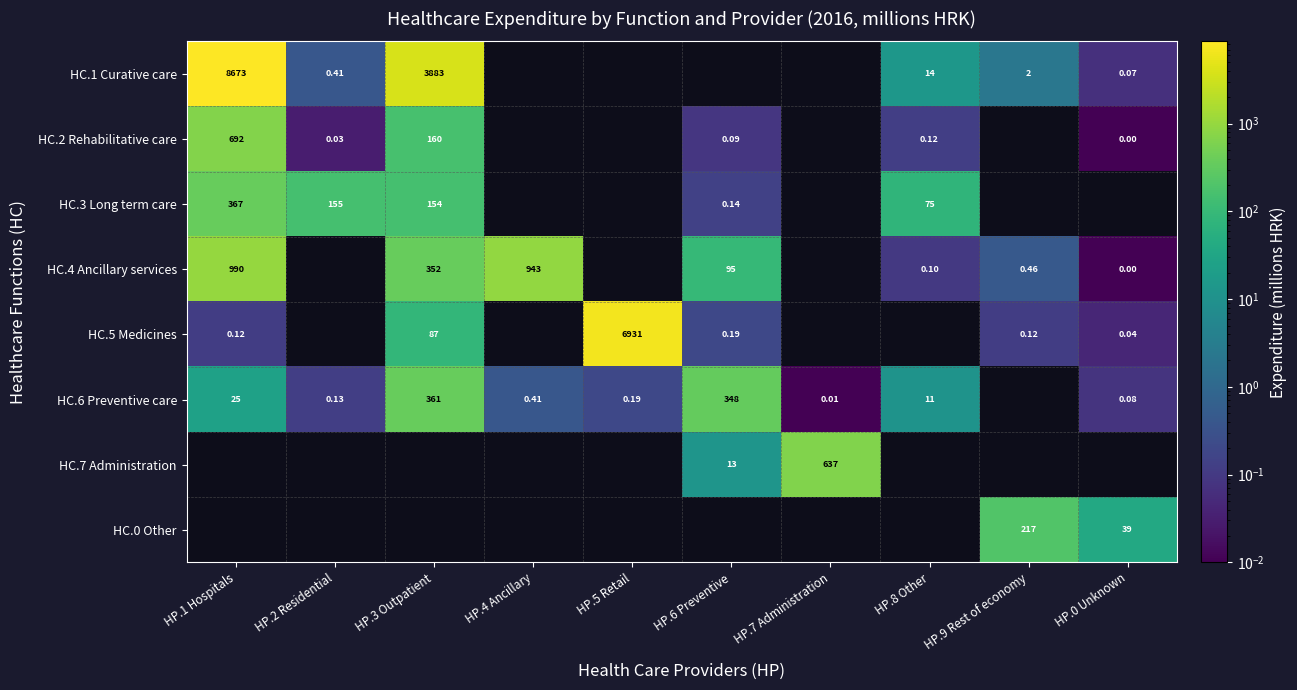

What is the greatest value displayed?

8672.8